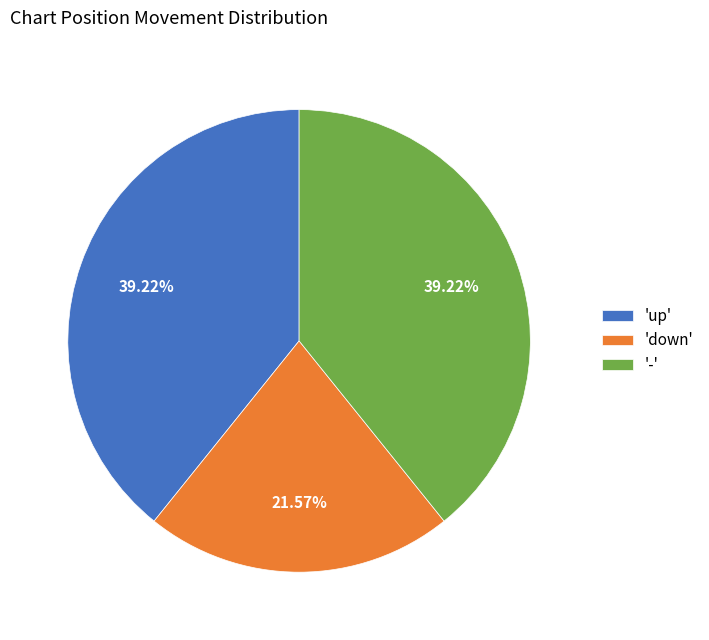

Approximately how many times larger is the value at 'up' compared to '-'?

1.0